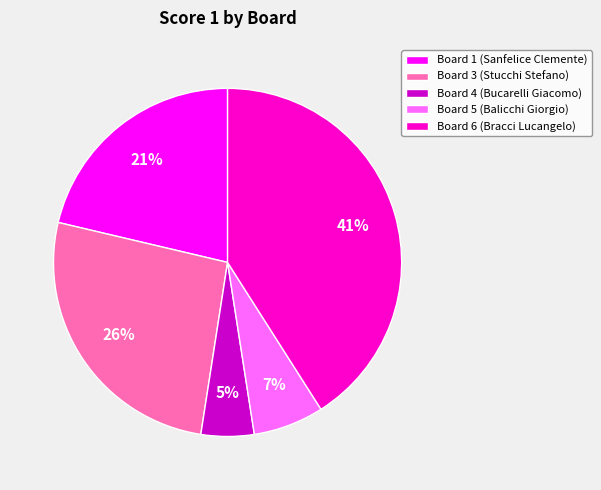

Between Board 5 (Balicchi Giorgio) and Board 4 (Bucarelli Giacomo), which is larger?

Board 5 (Balicchi Giorgio)